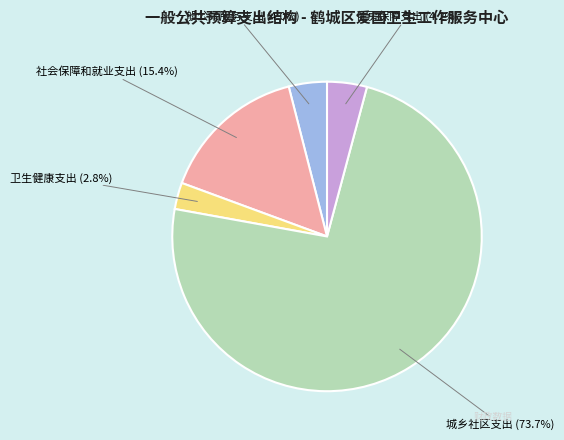

Does any single category account for the majority?

Yes